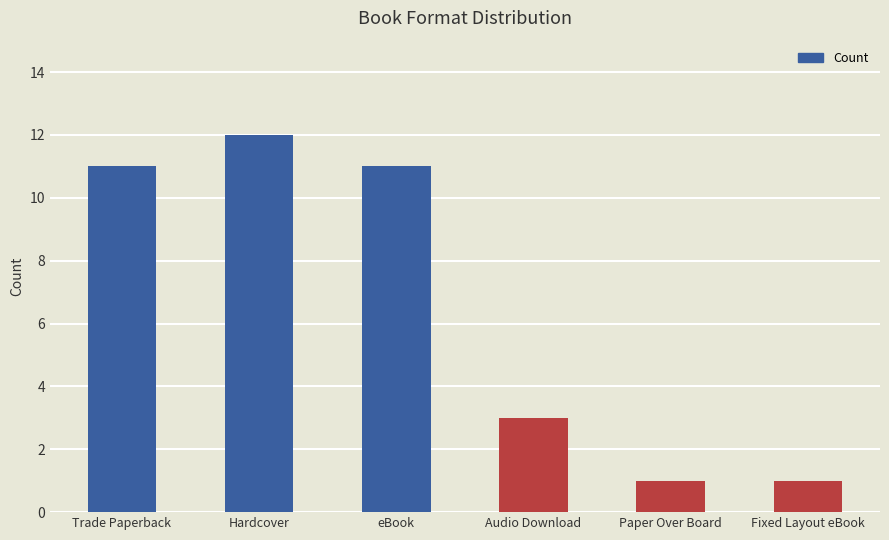

What is the smallest value displayed?

1